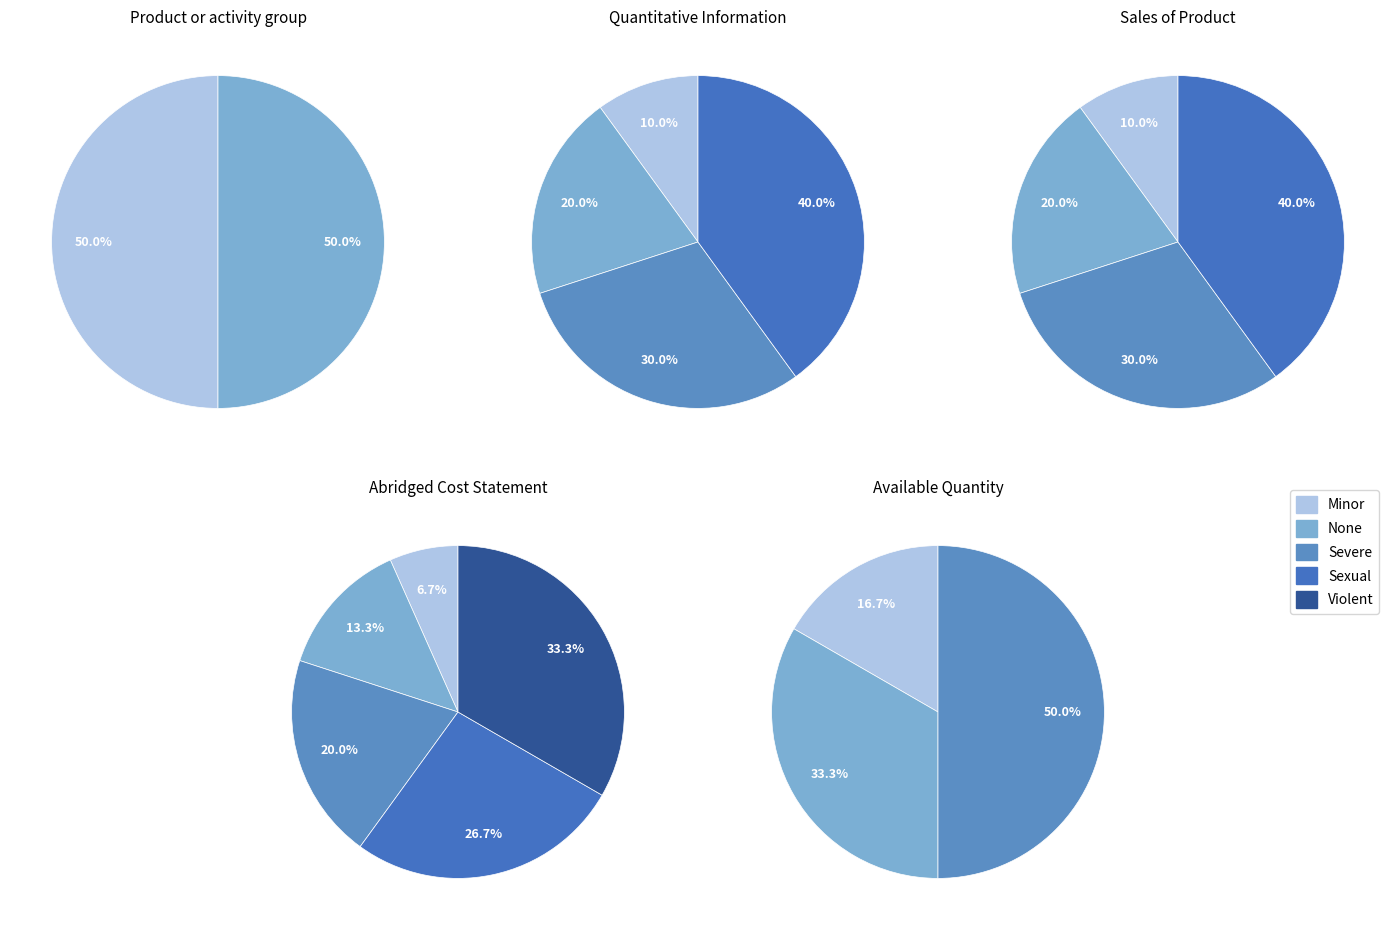

How much of the chart is everything except ?

80.0%